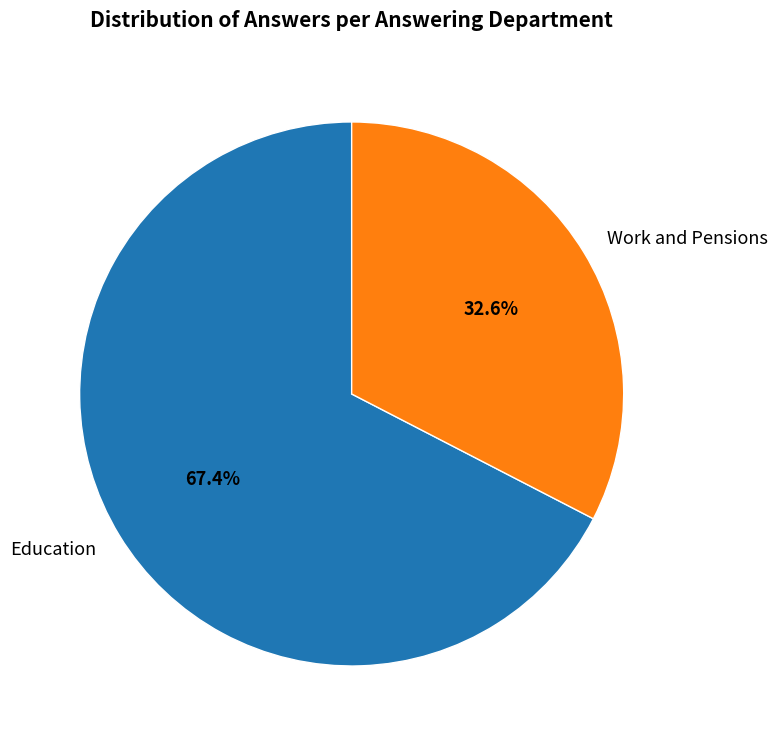

Which category has the biggest portion of the pie?

Education